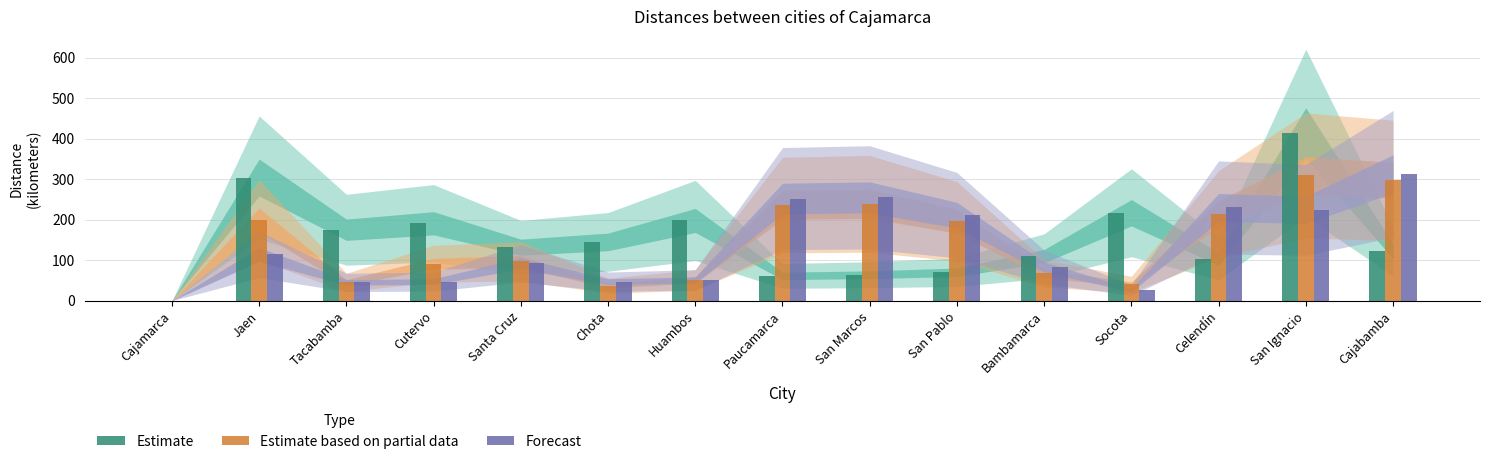

Is the value of Estimate based on partial data at Cutervo greater than the value of Estimate at Socota?

No